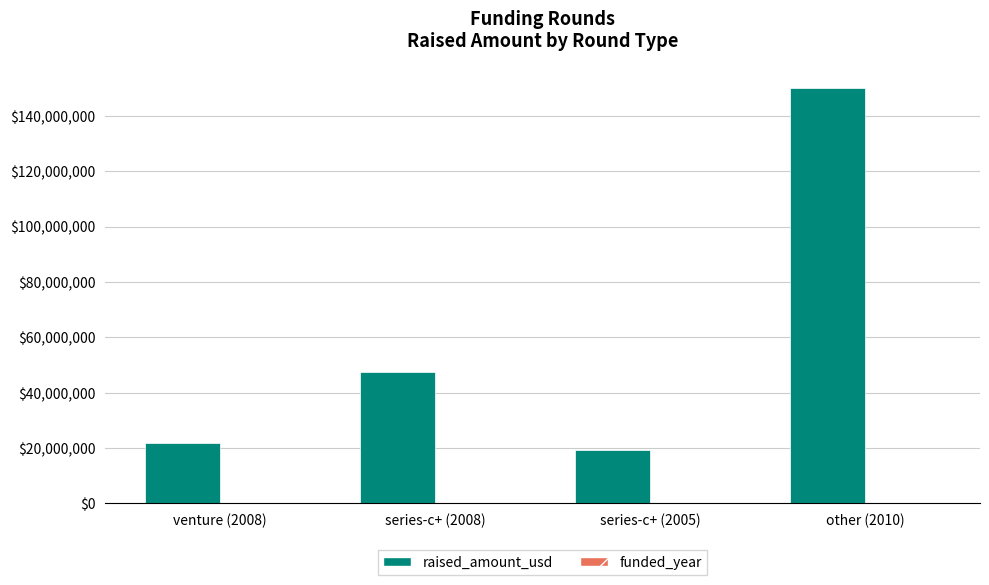

What is the difference between the raised_amount_usd values at other (2010) and series-c+ (2008)?

102500000